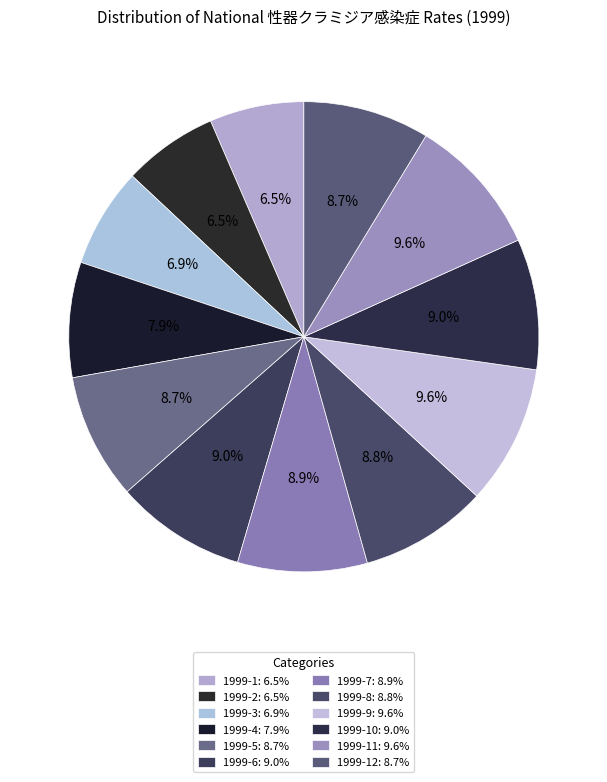

How many slices are in this pie chart?

12